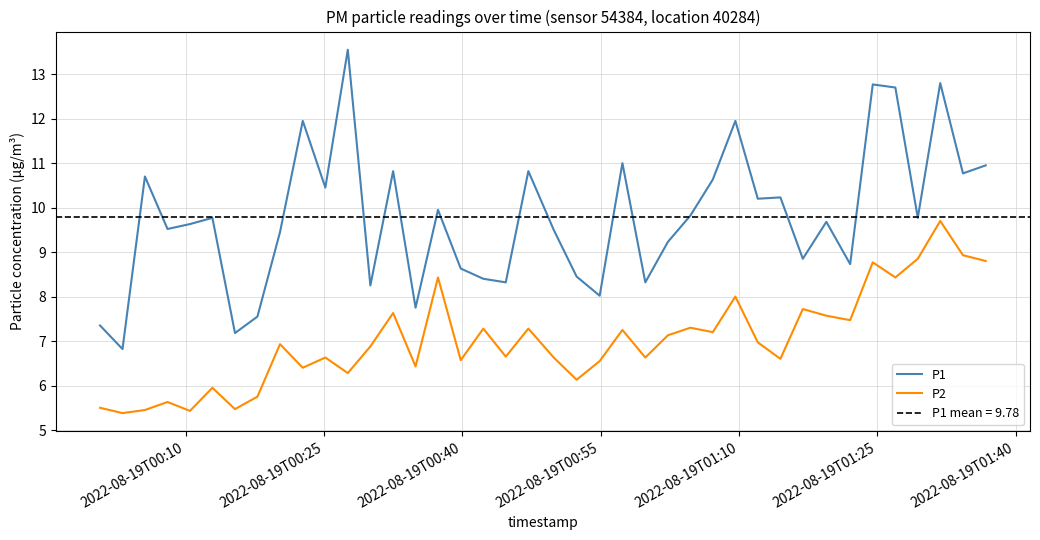

List the series in order of their peak value, highest first.

P1, P2